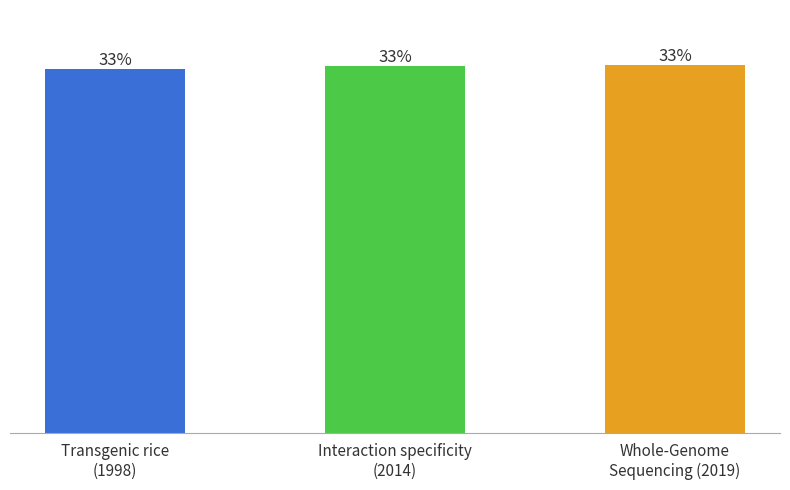

What is the label of the 1st bar from the right?

Whole-Genome
Sequencing (2019)